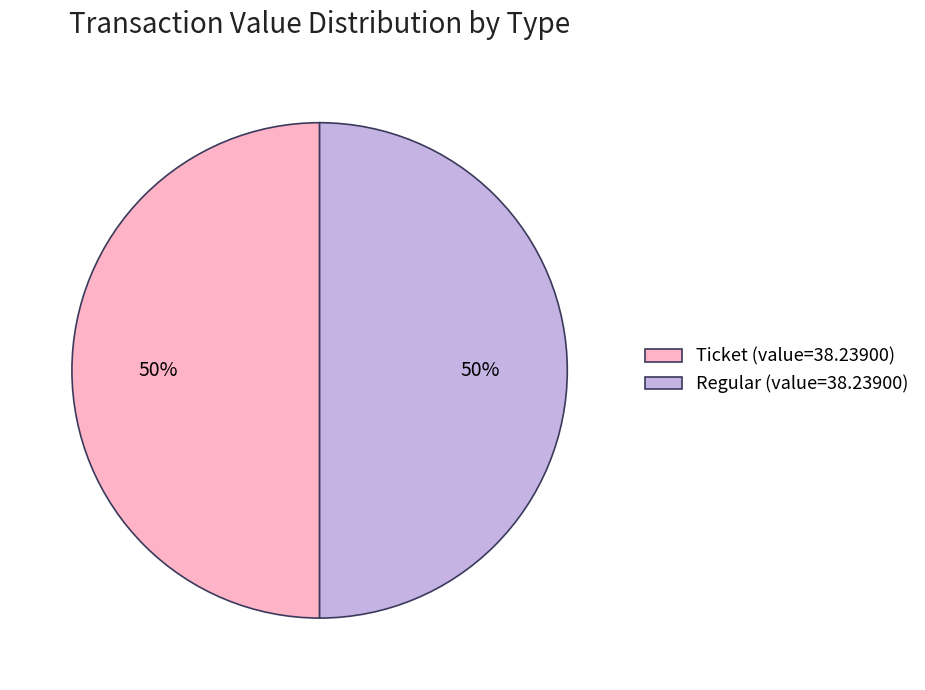

How many slices are in this pie chart?

2